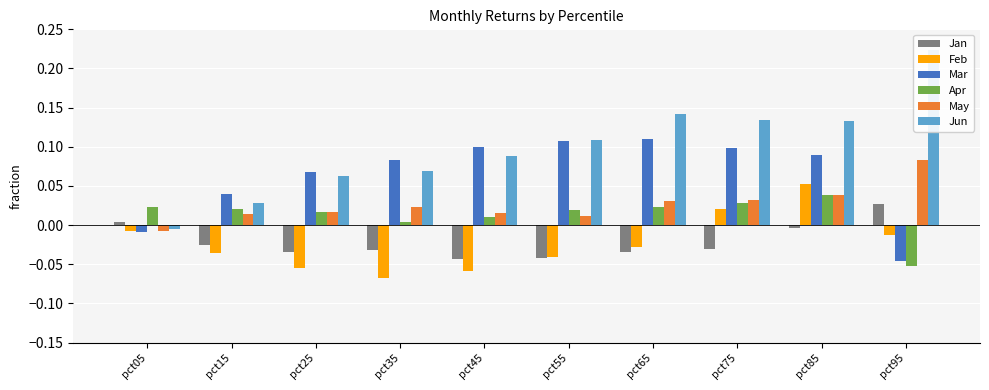

Which has a higher value, pct05 or pct85?

pct05